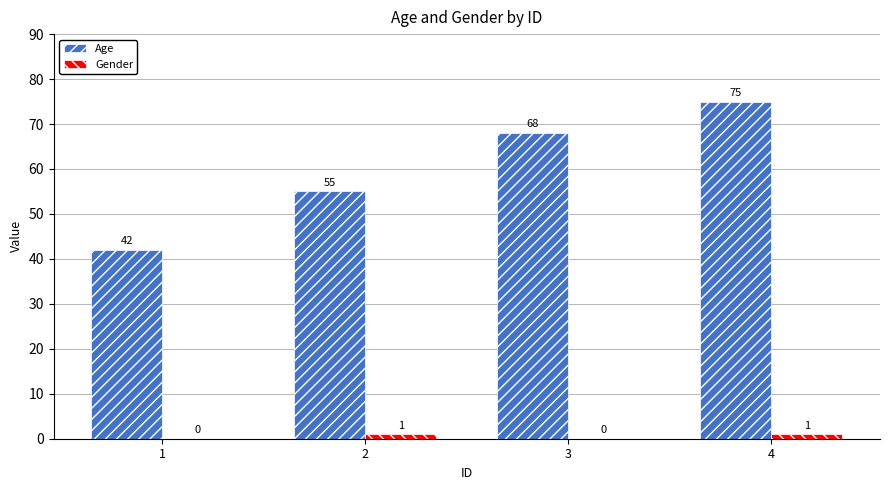

Is it true that Age equals 42 at 1?

True